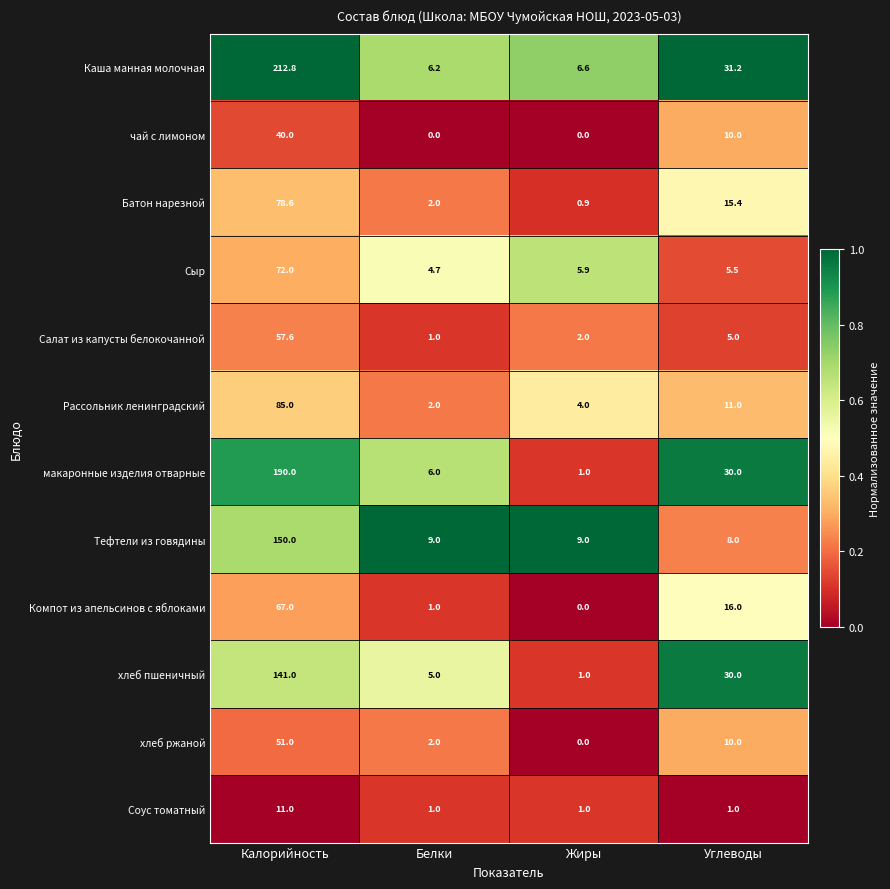

What is the maximum value shown in the chart?

212.8